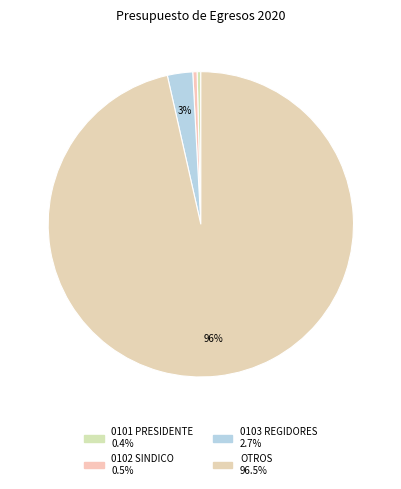

Rank the categories by value from lowest to highest.

0101 PRESIDENTE, 0102 SINDICO, 0103 REGIDORES, OTROS